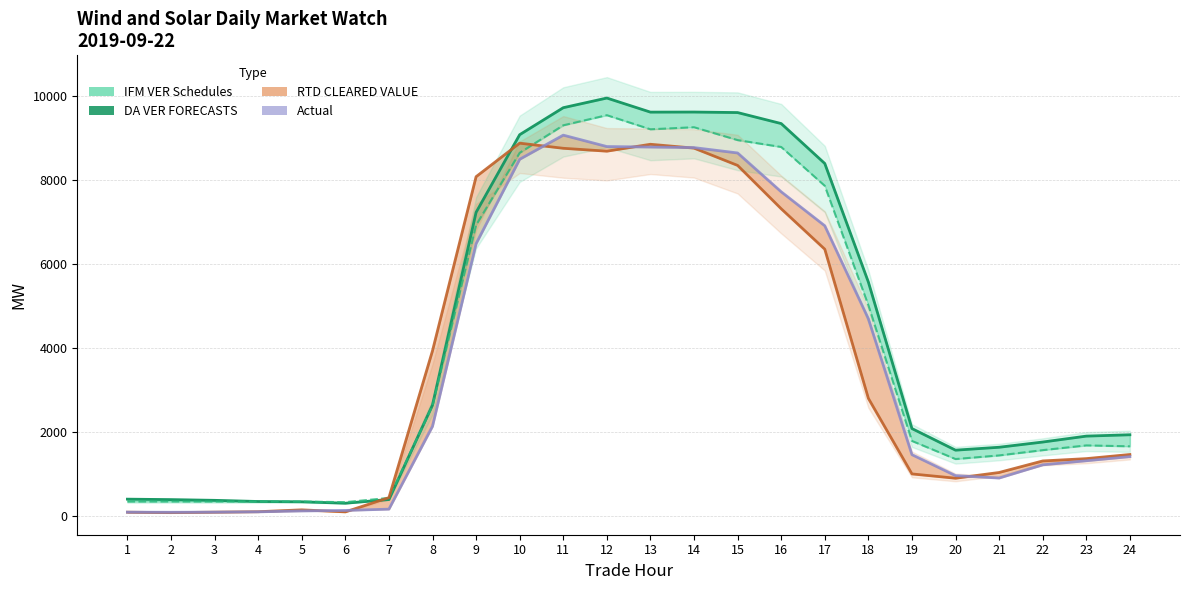

How many data points in DA VER FORECASTS are less than 2089?

12